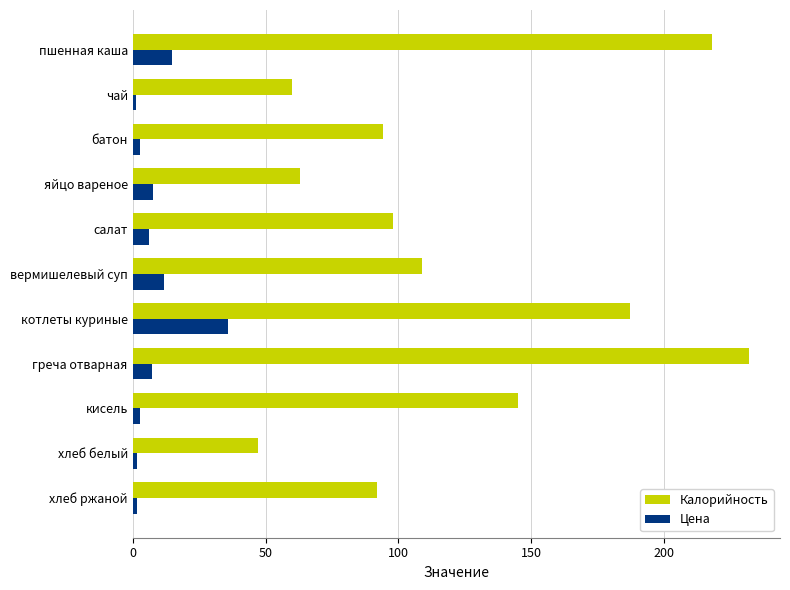

Which category has the highest value across all series?

греча отварная